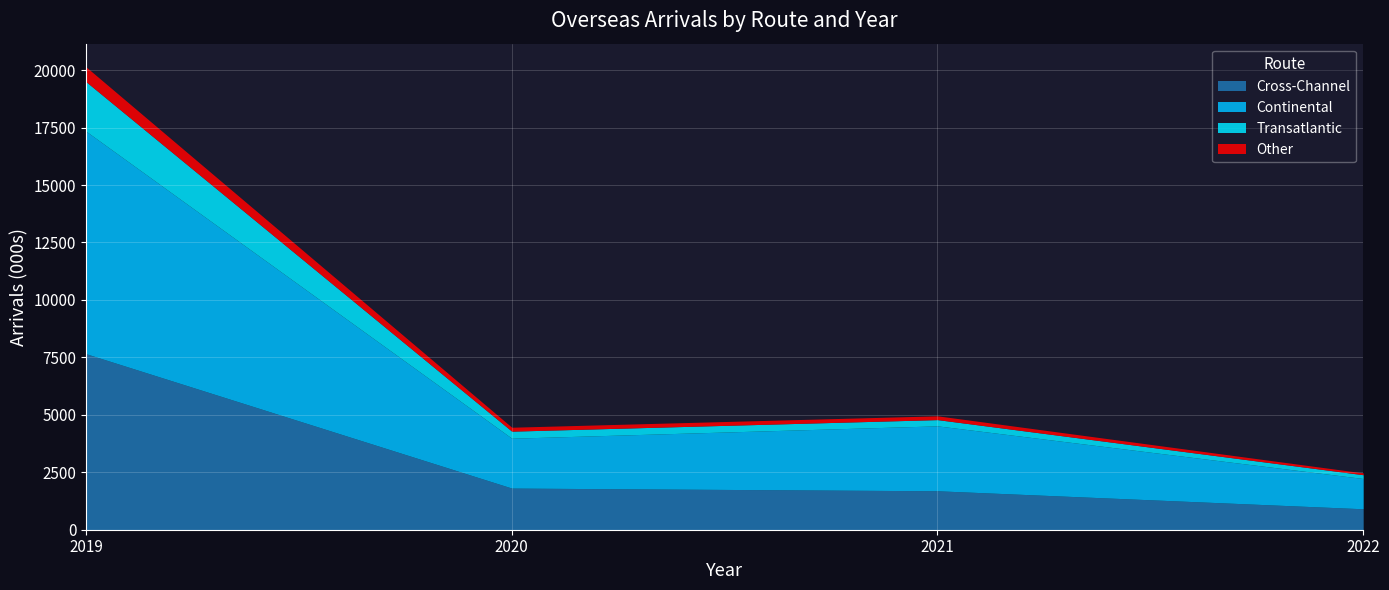

What is the value of the Cross-Channel point at the 1st from the left?

7660.1